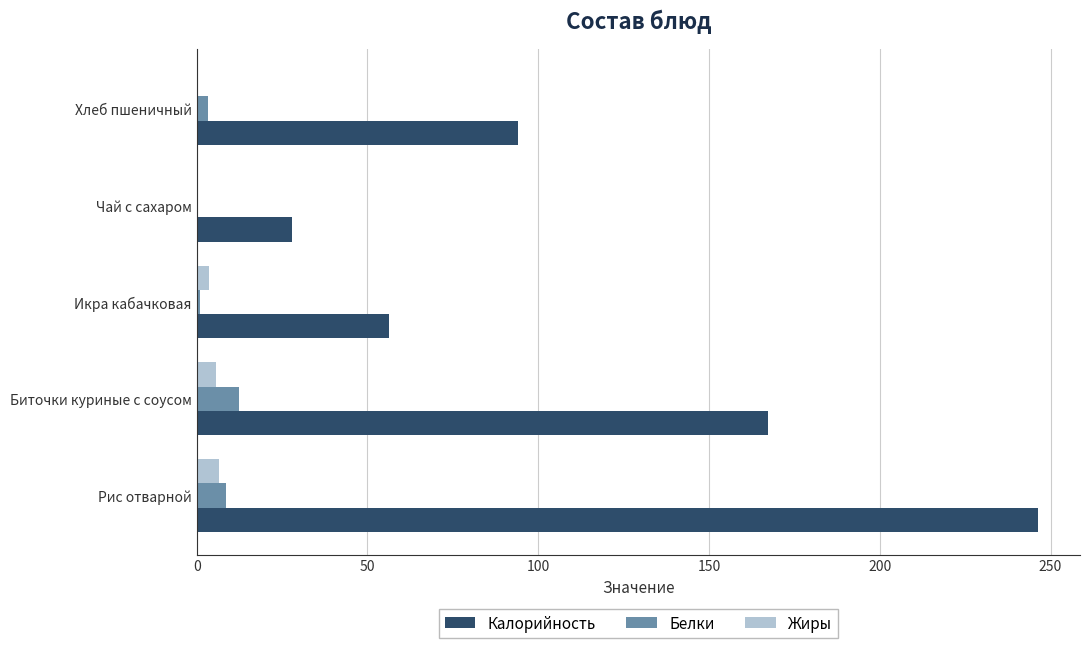

The value of Белки at Рис отварной is 8.5. True or false?

True